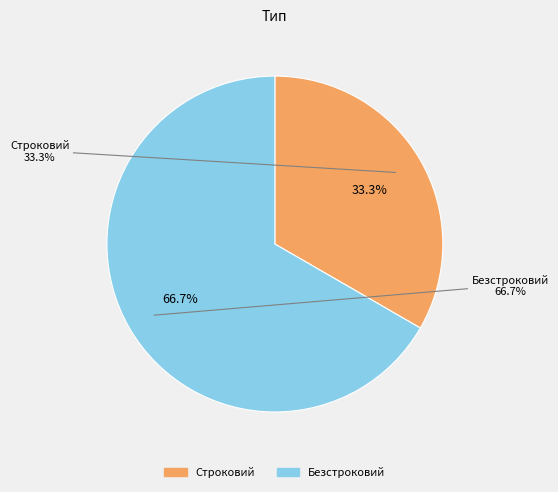

Between Строковий and Безстроковий, which is larger?

Безстроковий